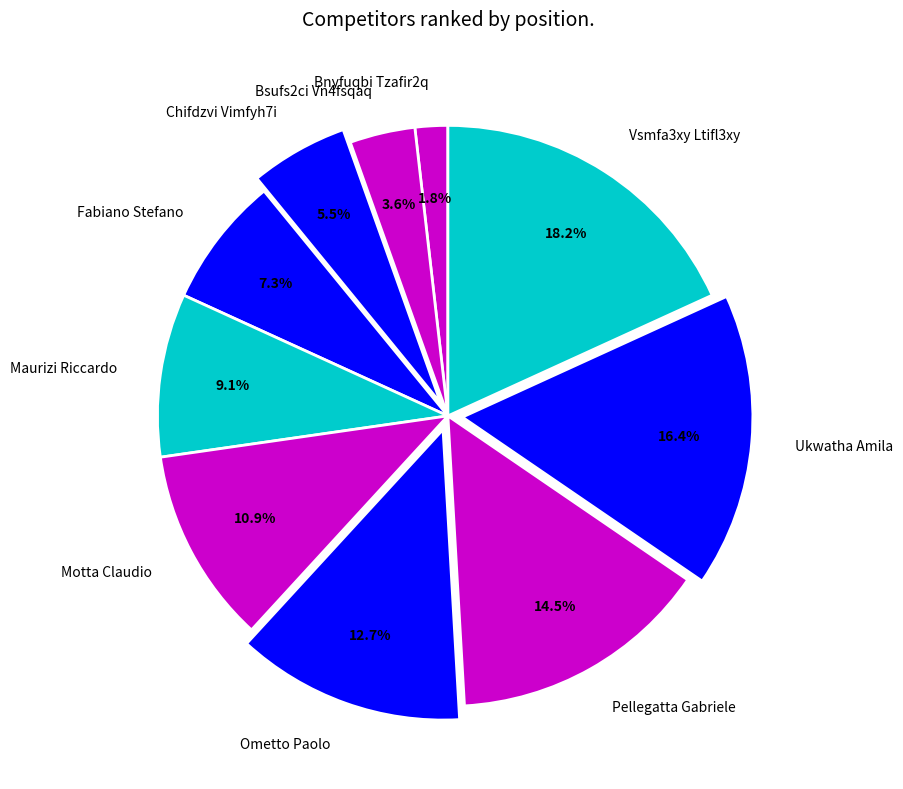

Is it true that Maurizi Riccardo is 1% of the pie?

False